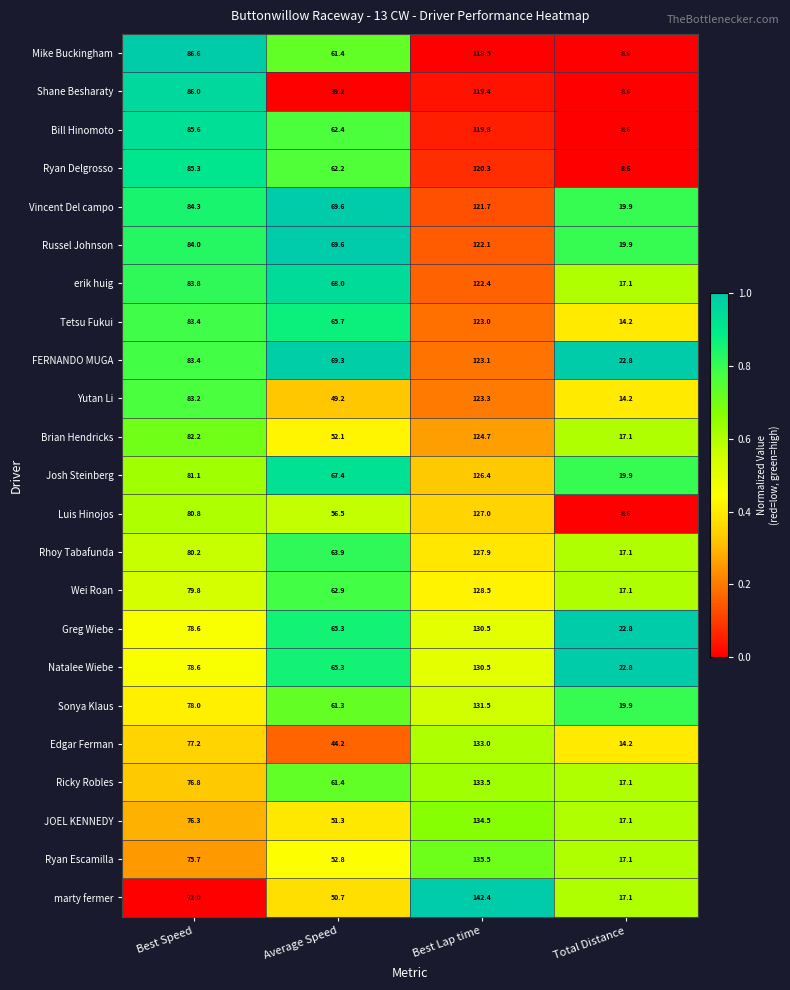

What is the difference between the highest and lowest values at Average Speed?

30.4